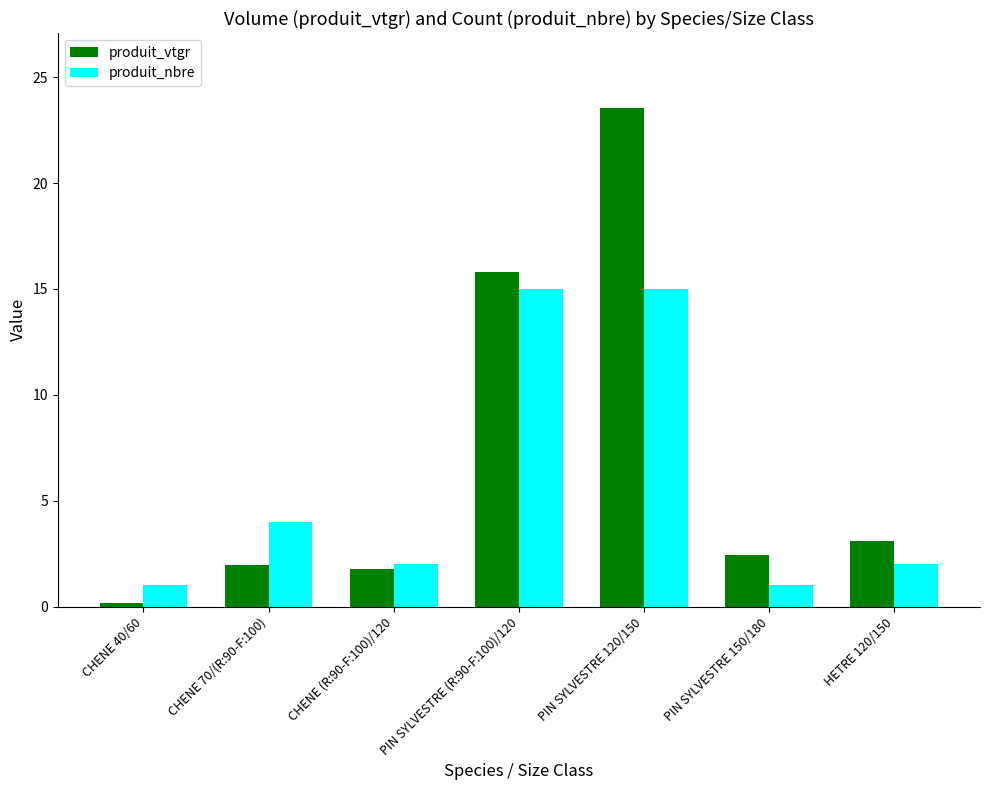

At which label is produit_nbre closest to 8?

CHENE 70/(R:90-F:100)